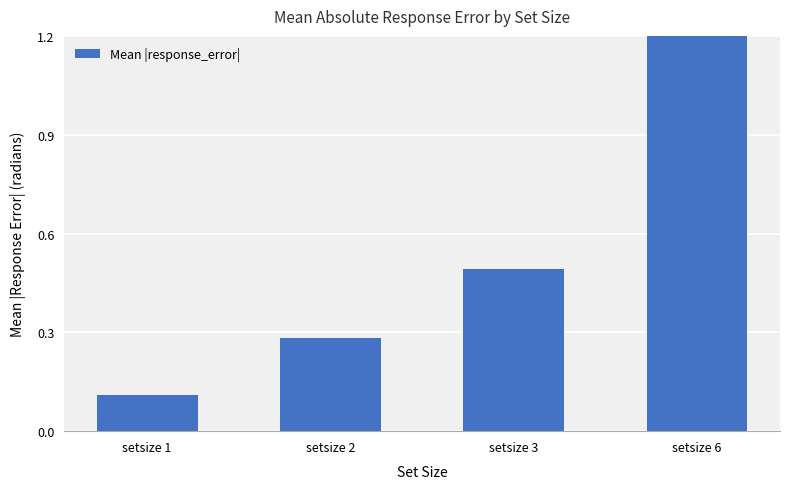

Which label corresponds to the smallest value in the chart?

setsize 1